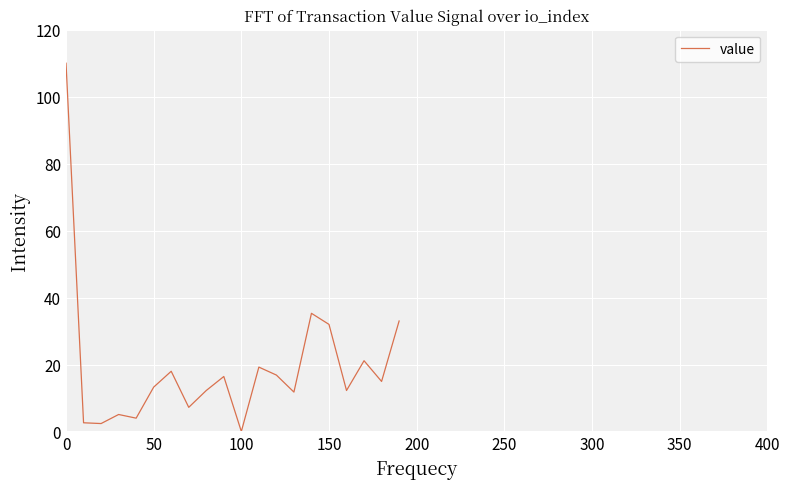

What is the difference between the maximum and minimum values?

110.0